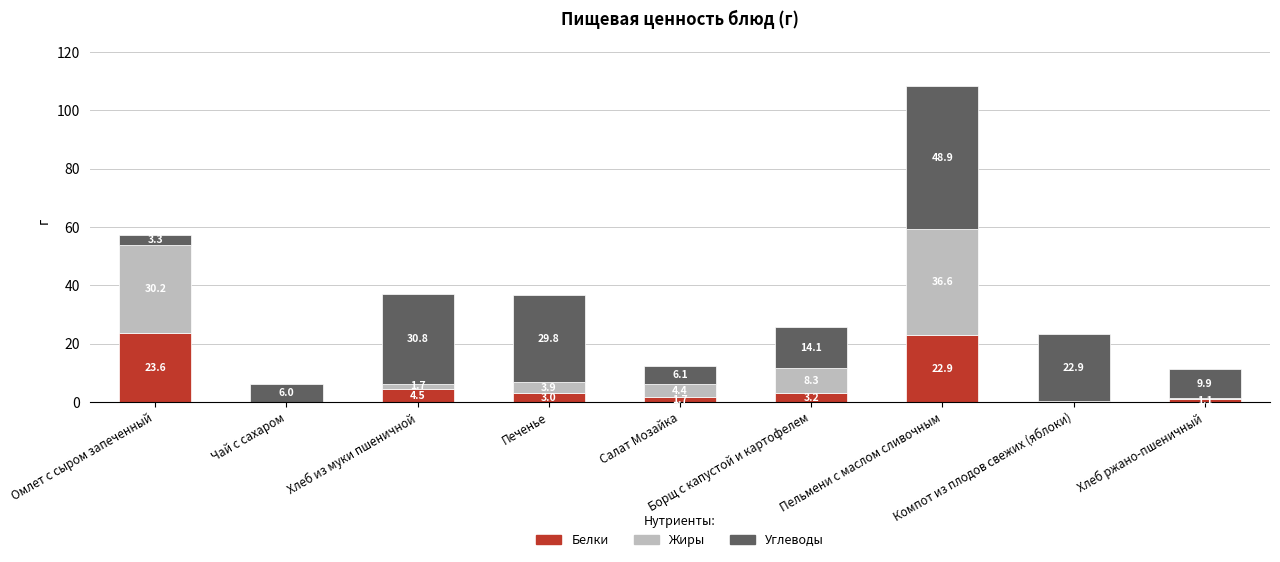

What is the highest value of the Белки series?

23.6